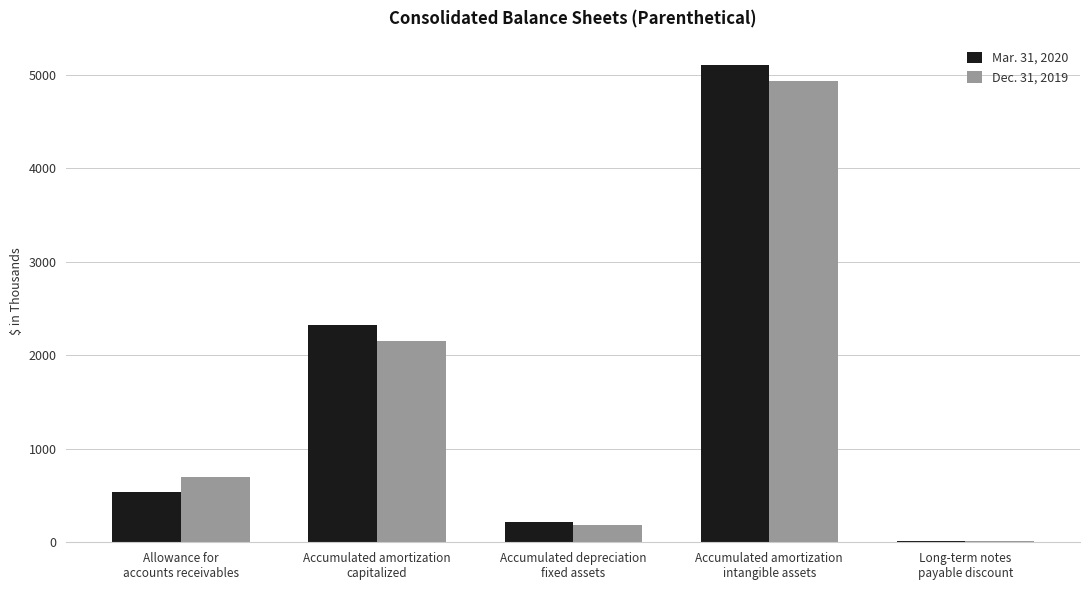

What are all the series names shown in the legend?

Mar. 31, 2020, Dec. 31, 2019